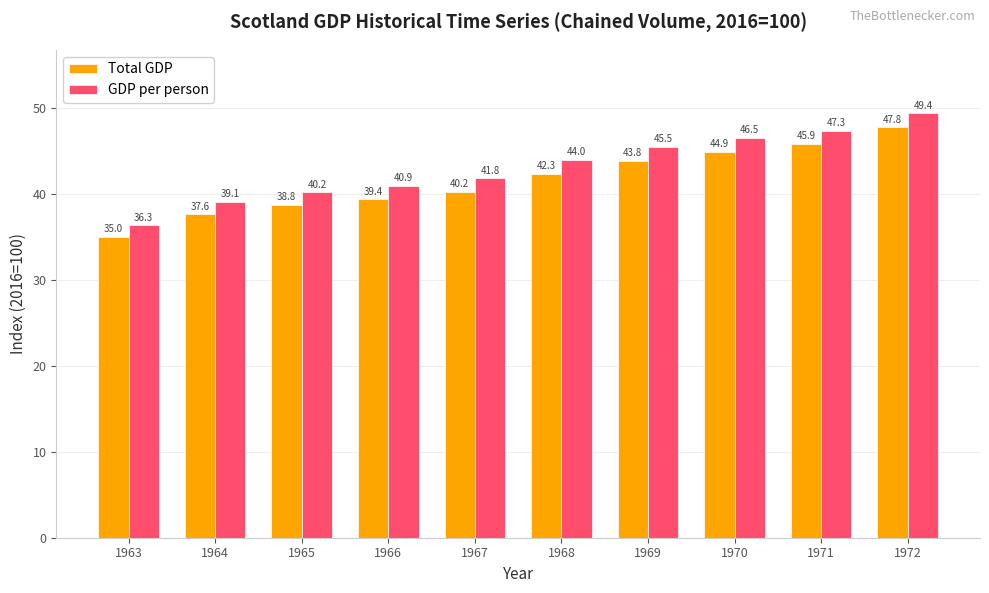

How many data points in GDP per person are less than 43?

5